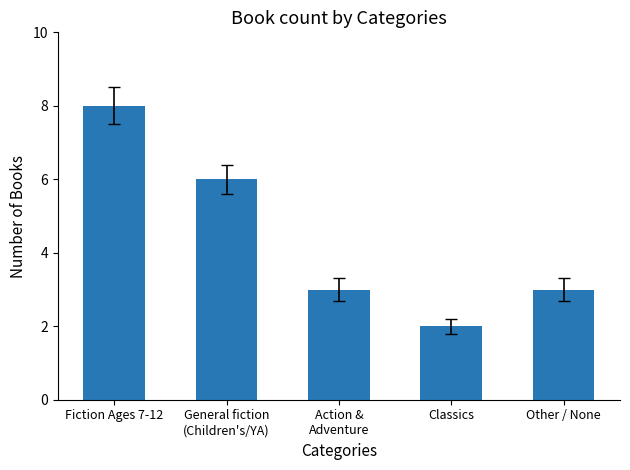

What position from the right is General fiction
(Children's/YA)?

4